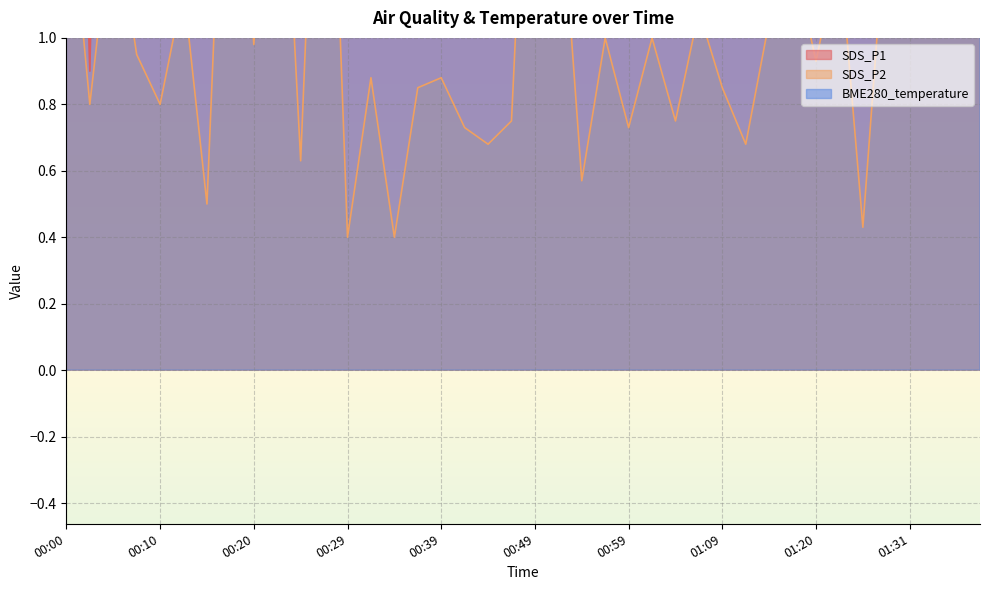

How many interior local peaks does the SDS_P1 series have?

13